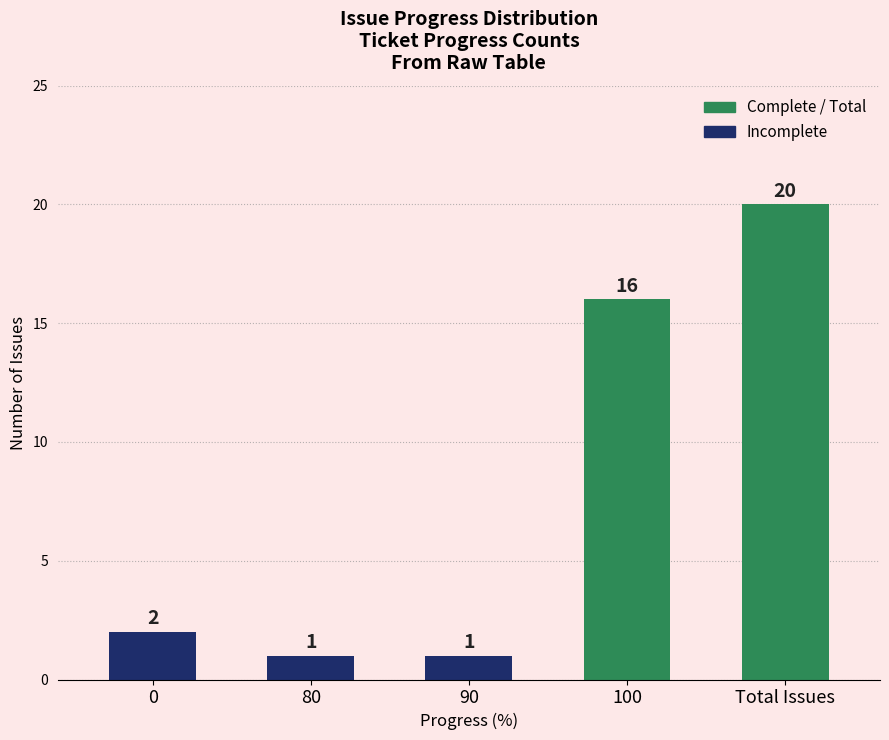

Does the chart contain any negative values?

No